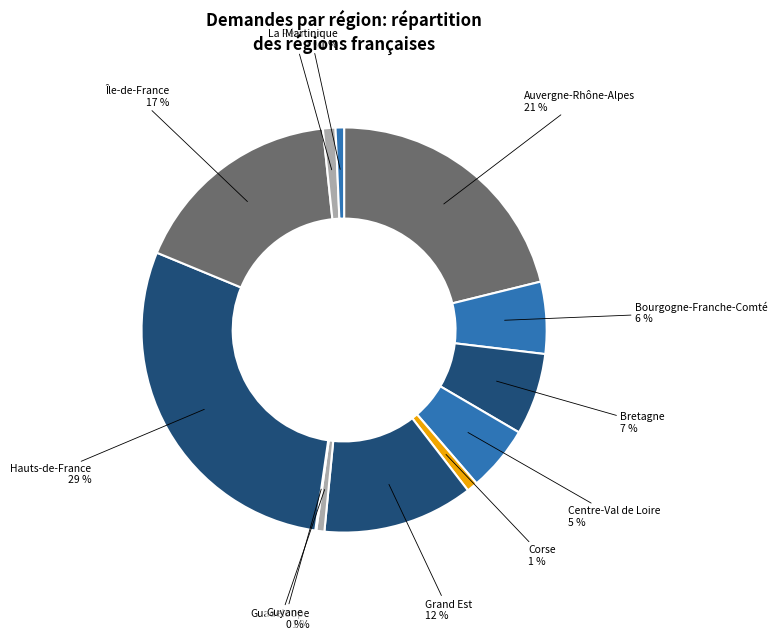

To the nearest percent, what is the difference between the Centre-Val de Loire and Auvergne-Rhône-Alpes slice percentages?

16%